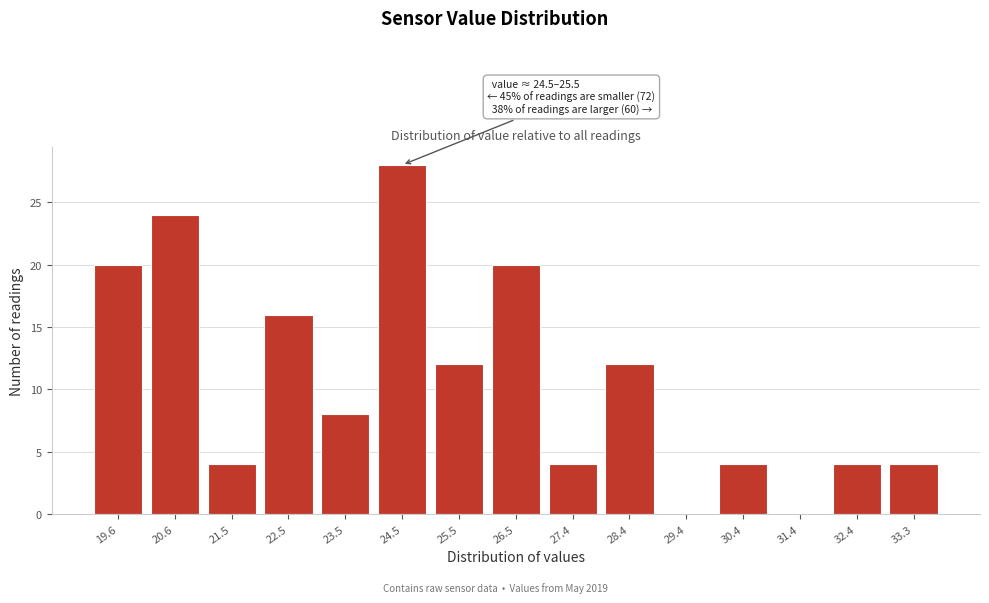

Reading left to right, extract all data points from this chart.

19.6=20	20.6=24	21.5=4	22.5=16	23.5=8	24.5=28	25.5=12	26.5=20	27.4=4	28.4=12	29.4=0	30.4=4	31.4=0	32.4=4	33.3=4